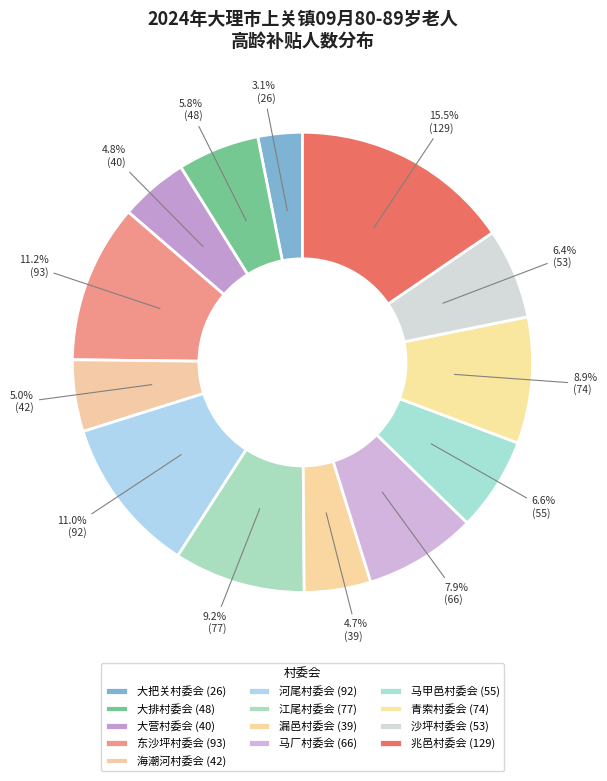

To the nearest percent, what percentage of the pie is 海潮河村委会?

5%